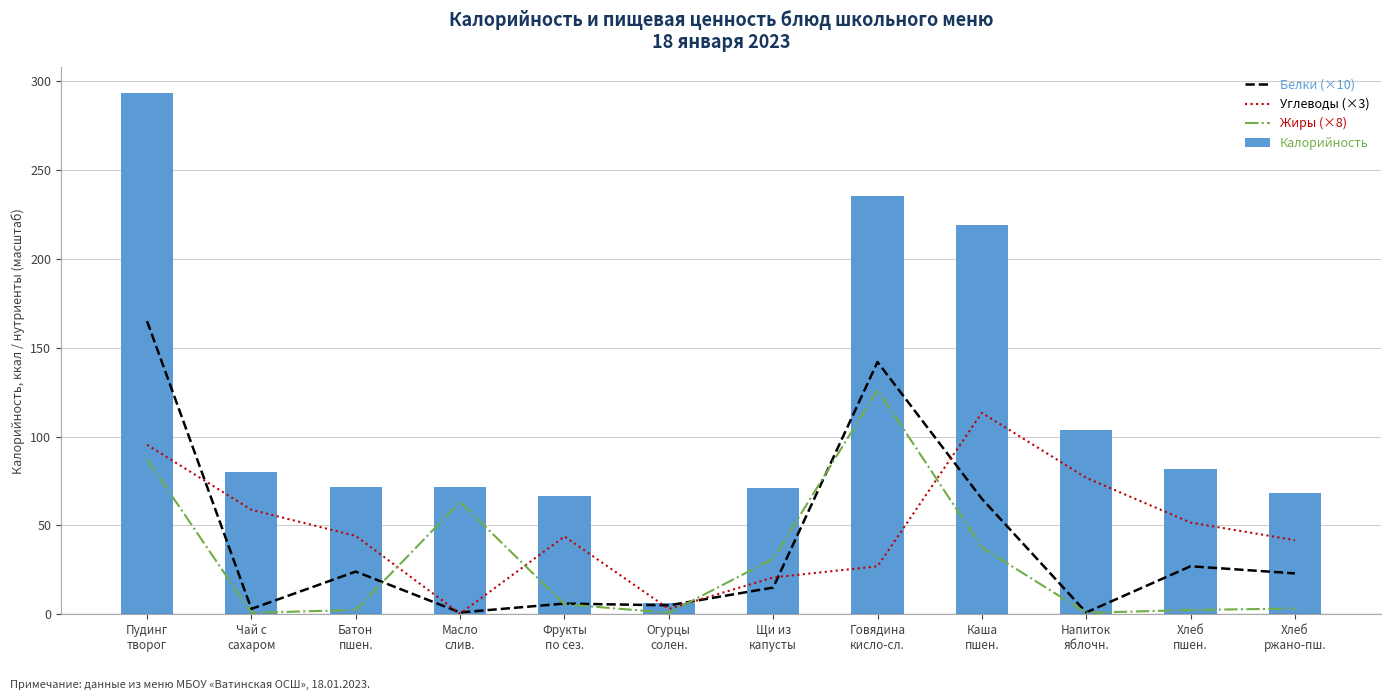

List the labels in order of Калорийность value, largest first.

Пудинг
творог, Говядина
кисло-сл., Каша
пшен., Напиток
яблочн., Хлеб
пшен., Чай с
сахаром, Масло
слив., Батон
пшен., Щи из
капусты, Хлеб
ржано-пш., Фрукты
по сез., Огурцы
солен.